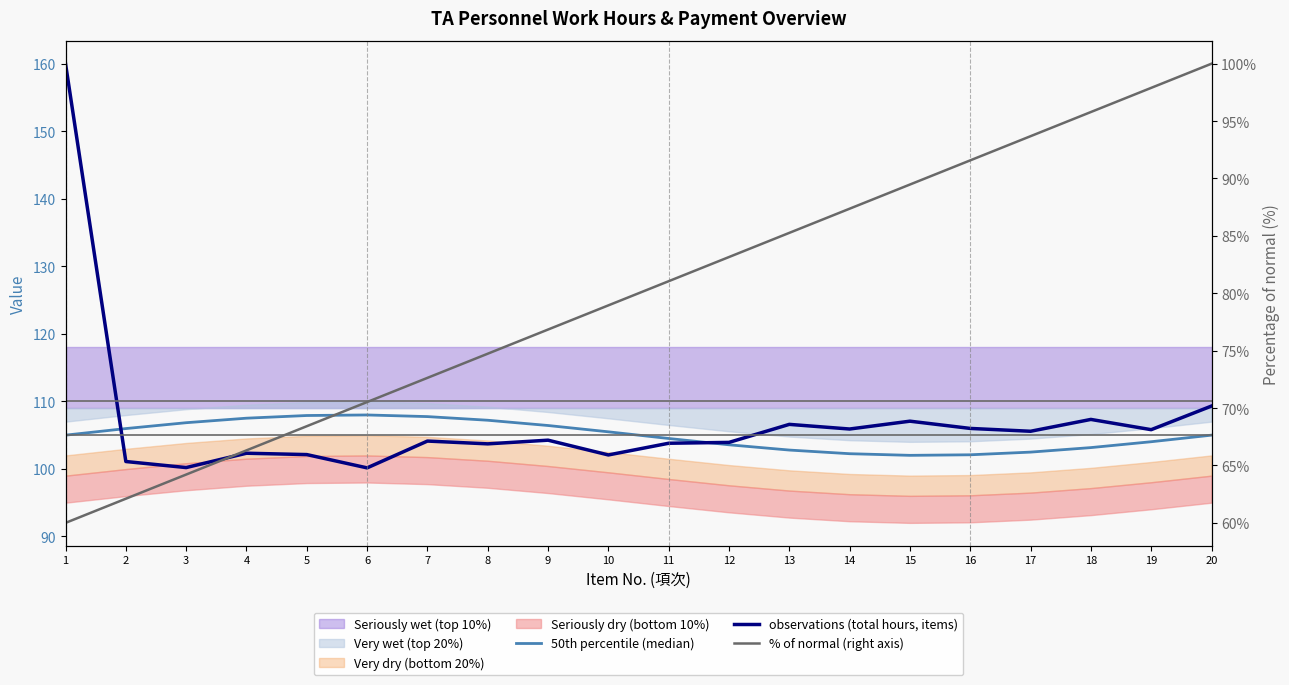

What is the highest value of the 50th percentile (median) series?

108.0